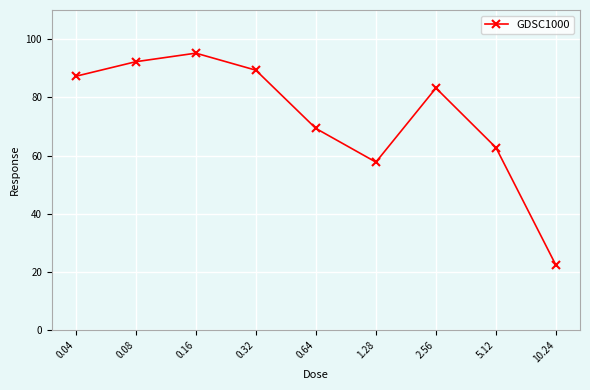

What is the difference between the second highest and minimum values?

69.9